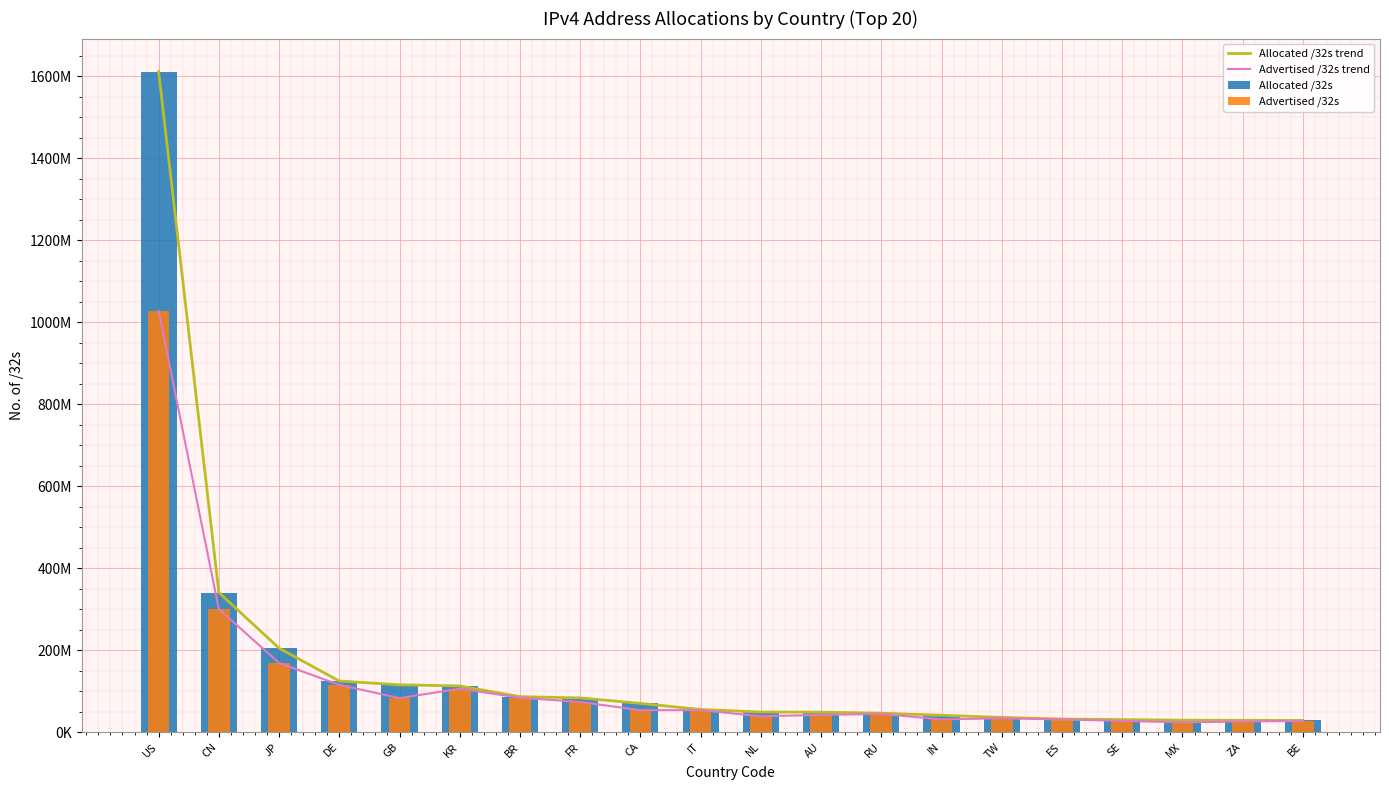

What position from the right is BE?

1